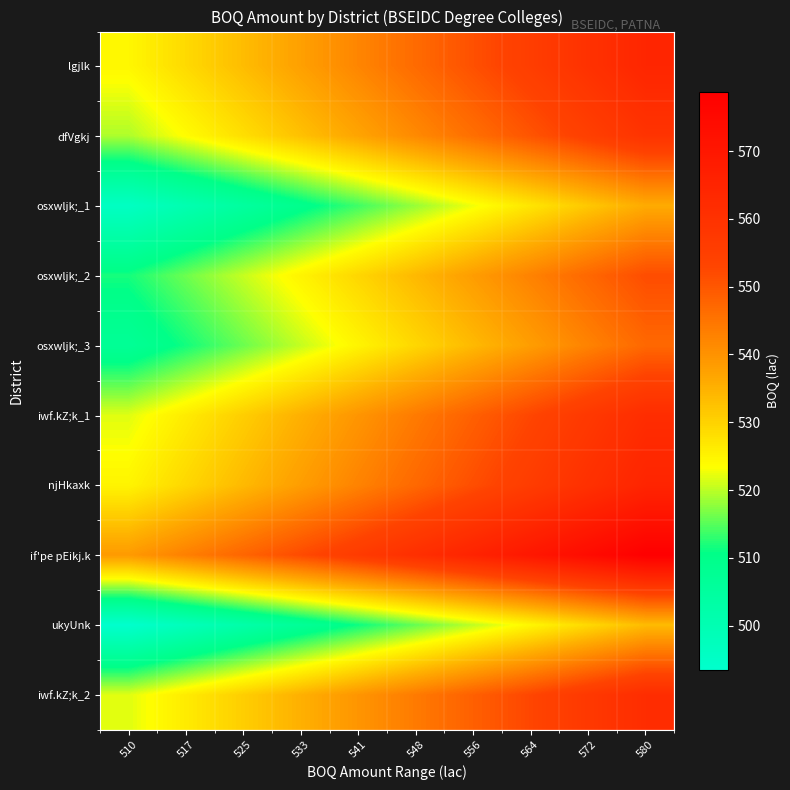

What is the maximum value shown in the chart?

578.8